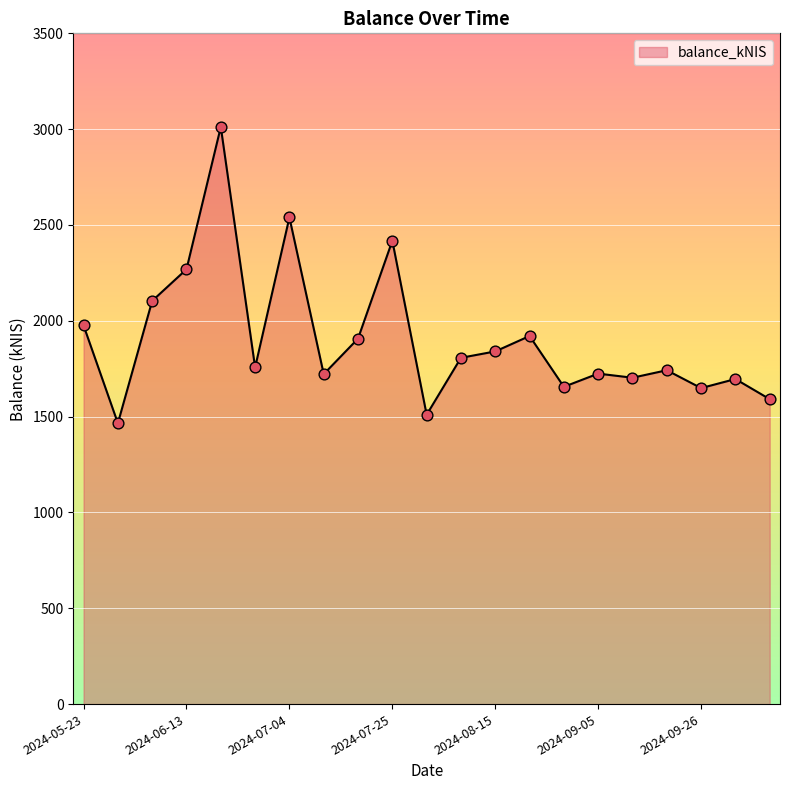

What is the minimum value shown in the chart?

1465.5